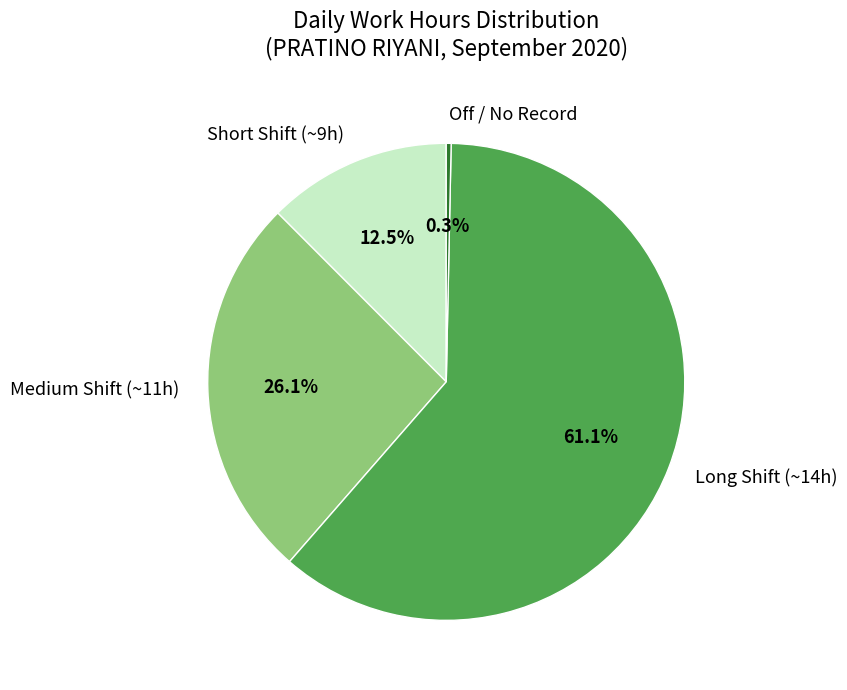

Which category has the biggest portion of the pie?

Long Shift (~14h)